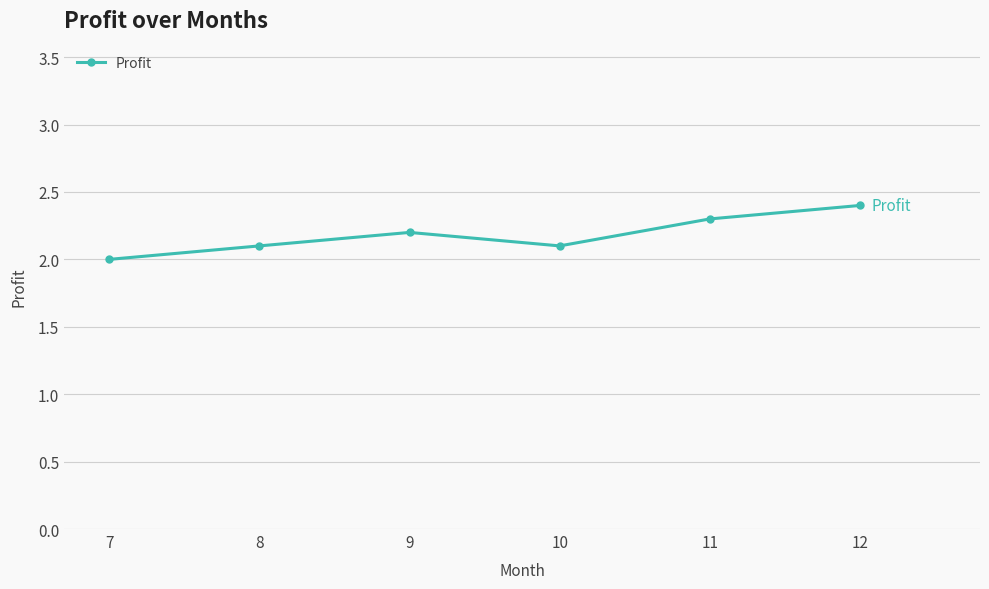

The value at 11 is 2.3. True or false?

True